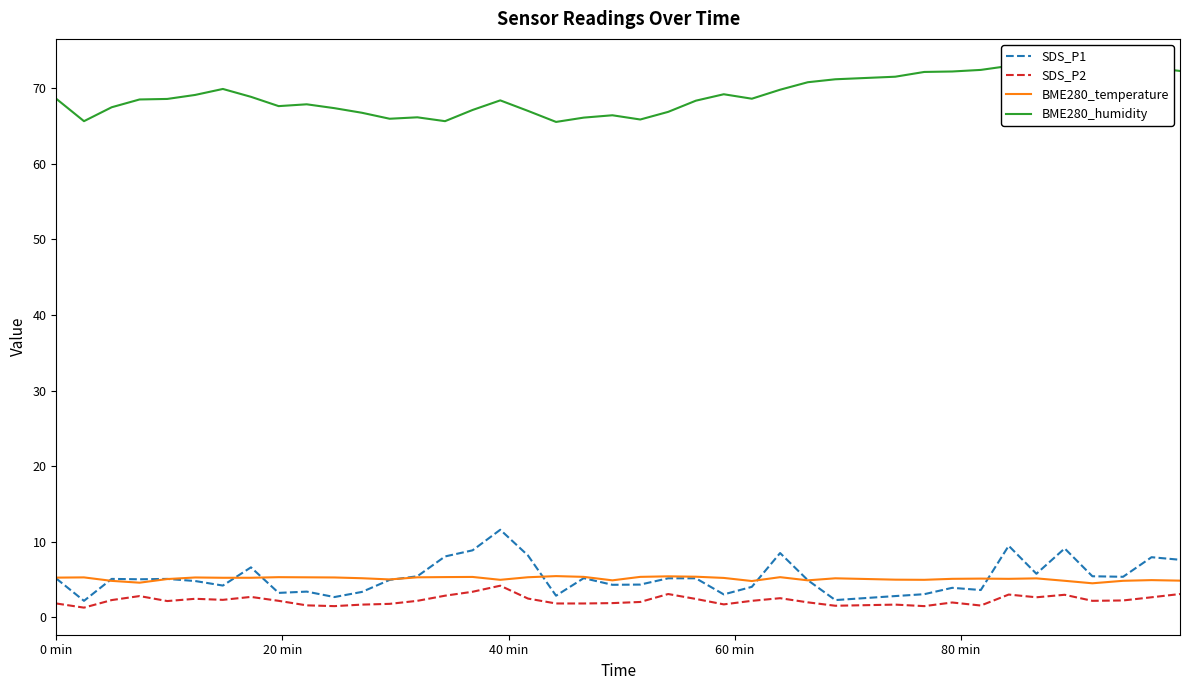

Which series has the largest range (max minus min)?

SDS_P1